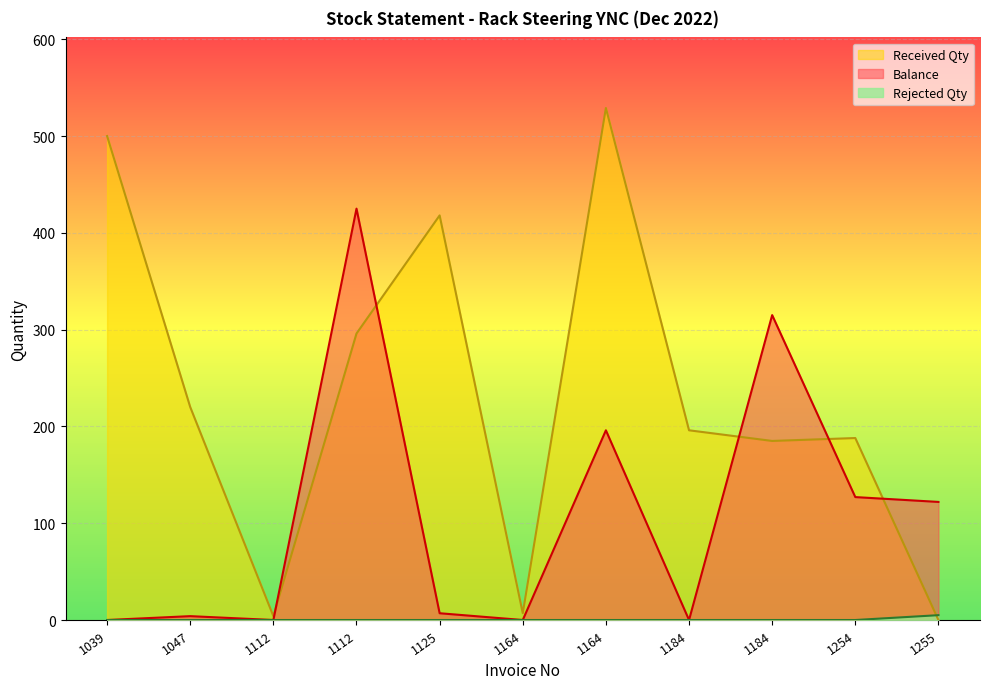

How many intersections are there between Received Qty and Balance?

5